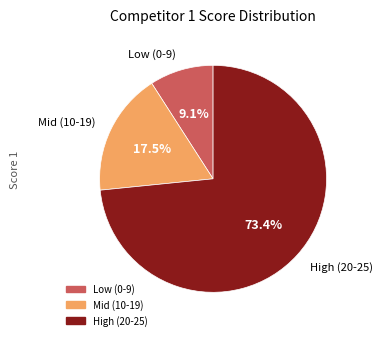

How many slices are in this pie chart?

3